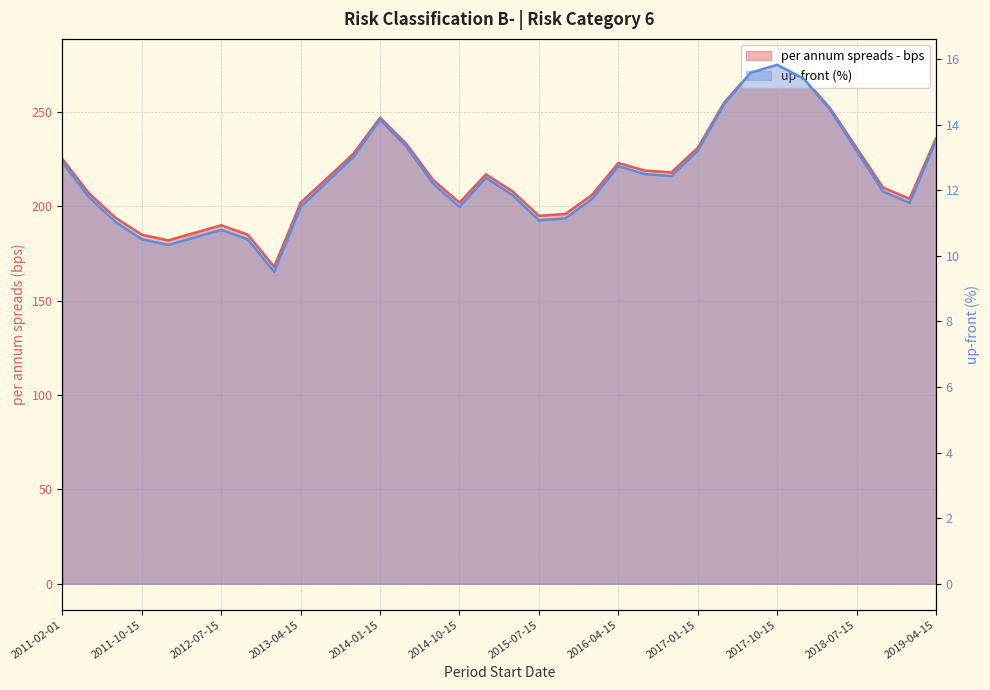

Which category has the lowest value in the per annum spreads - bps series?

2013-01-15